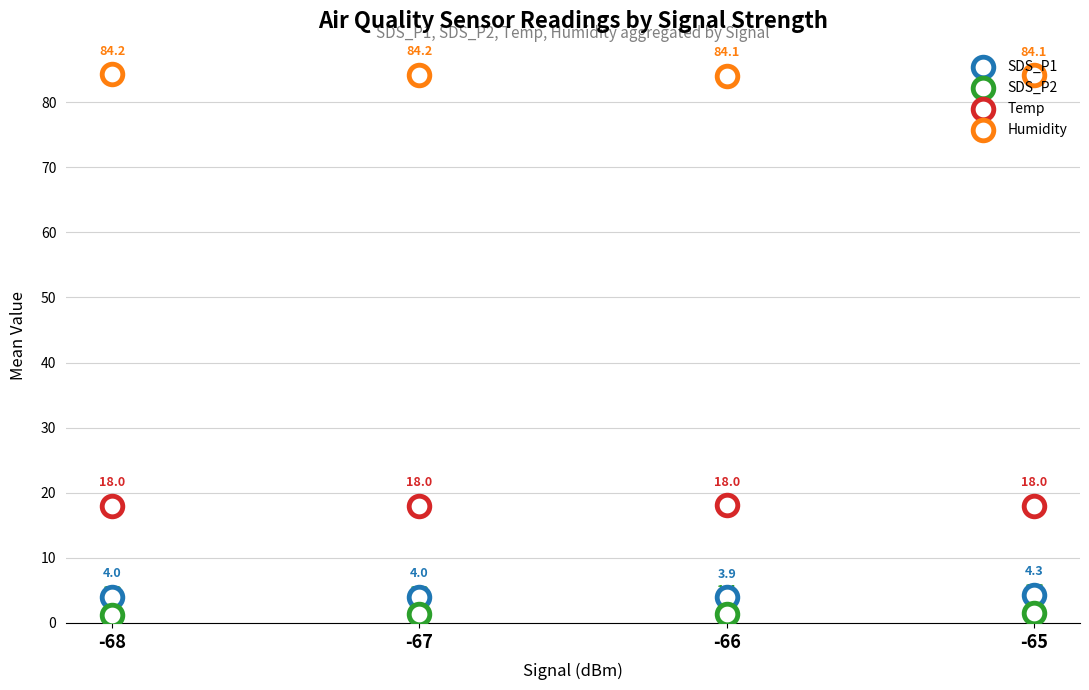

Which series contains the highest Y value?

Humidity